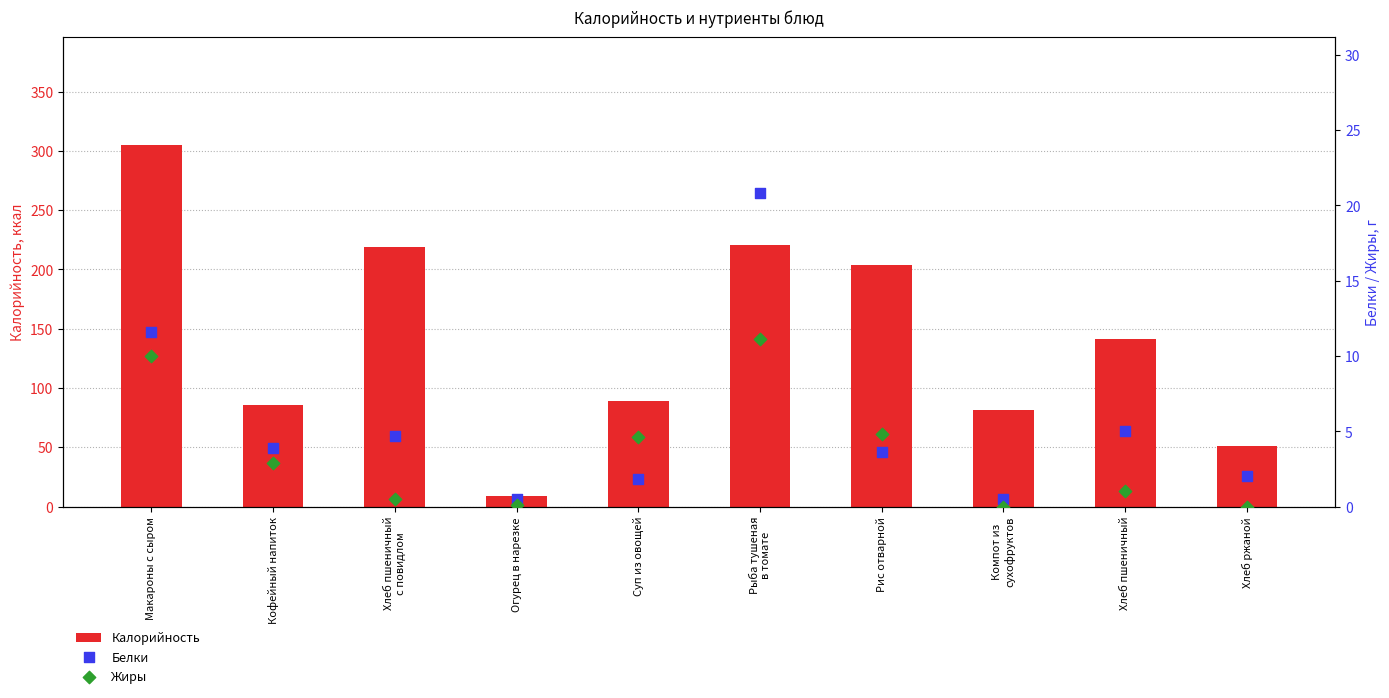

Which series reaches the minimum Y coordinate?

Жиры